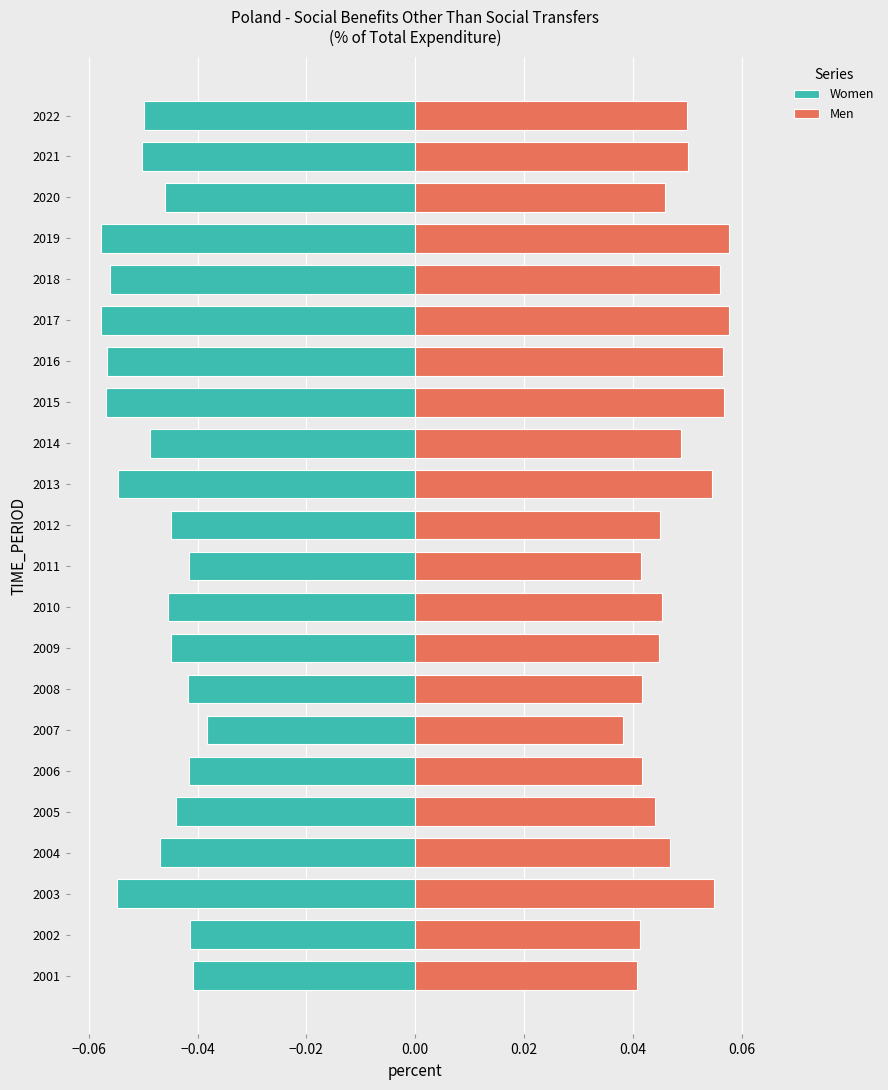

What are all the series names shown in the legend?

Women, Men